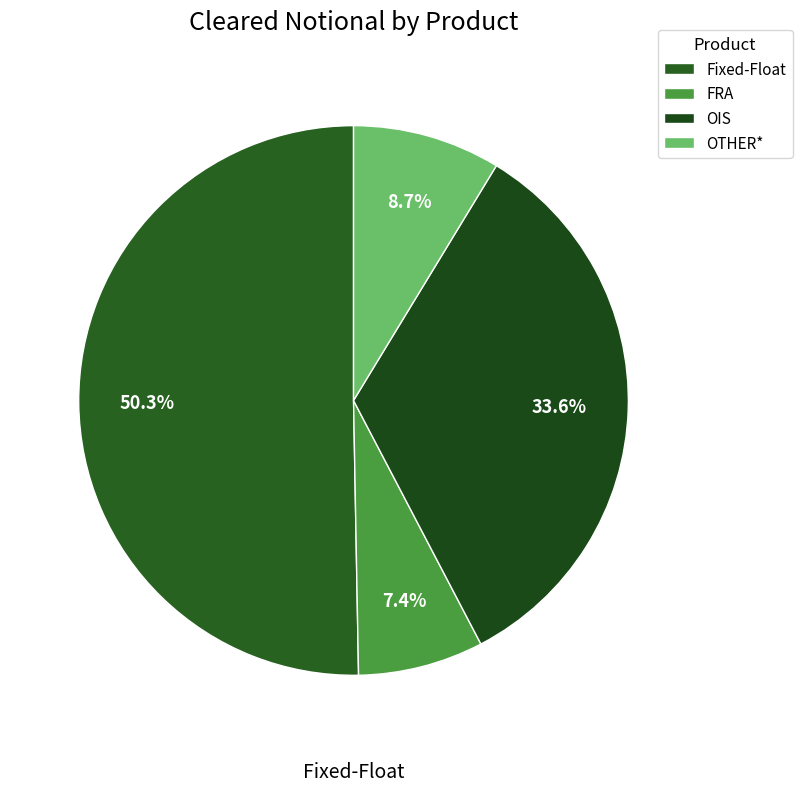

Is the sum of FRA and Fixed-Float greater than half?

Yes